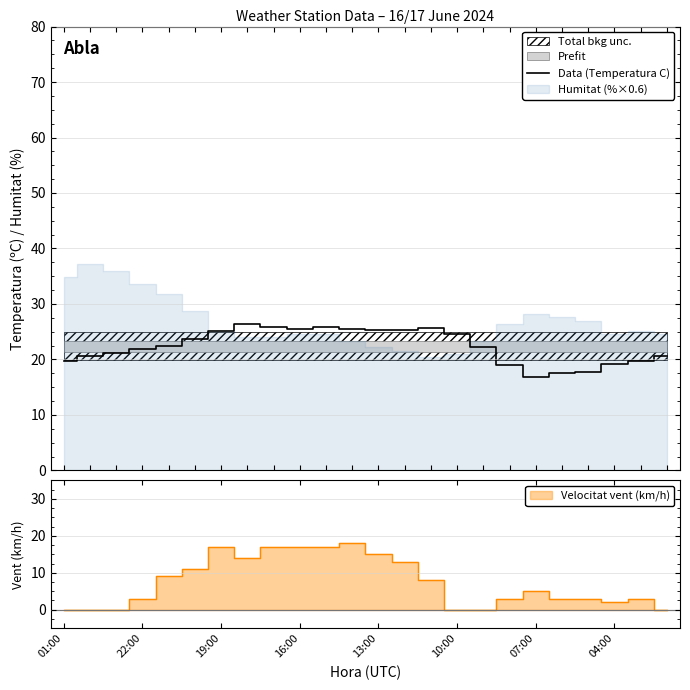

What is the maximum value shown in the chart?

26.4